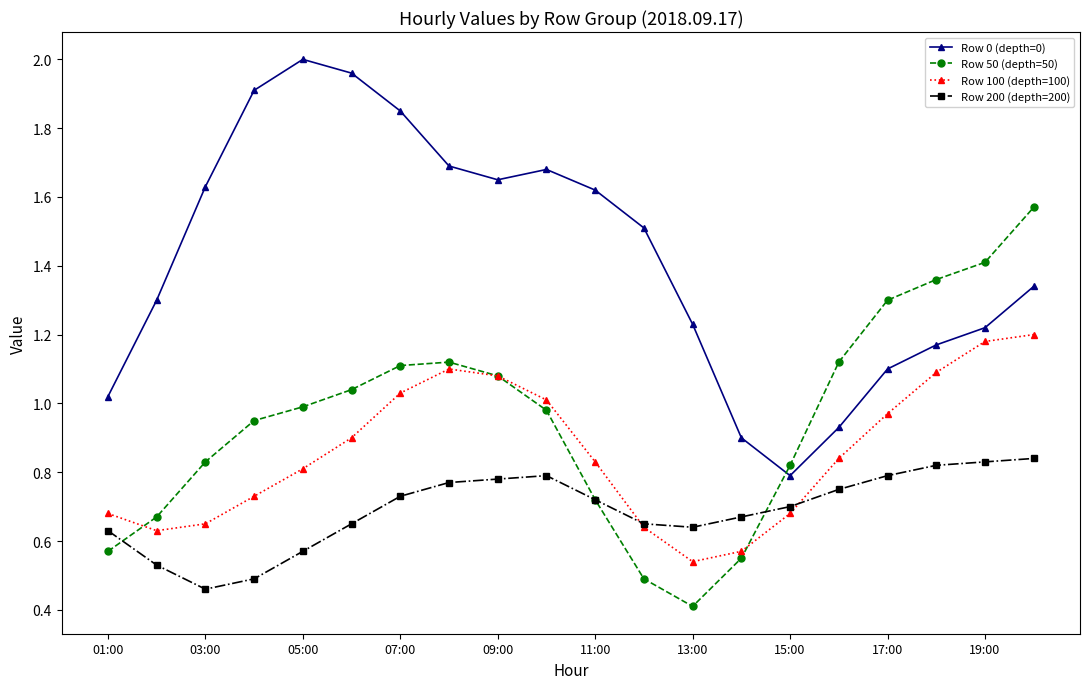

True or false: Row 0 (depth=0) has more than 2 points higher than both neighbors.

False